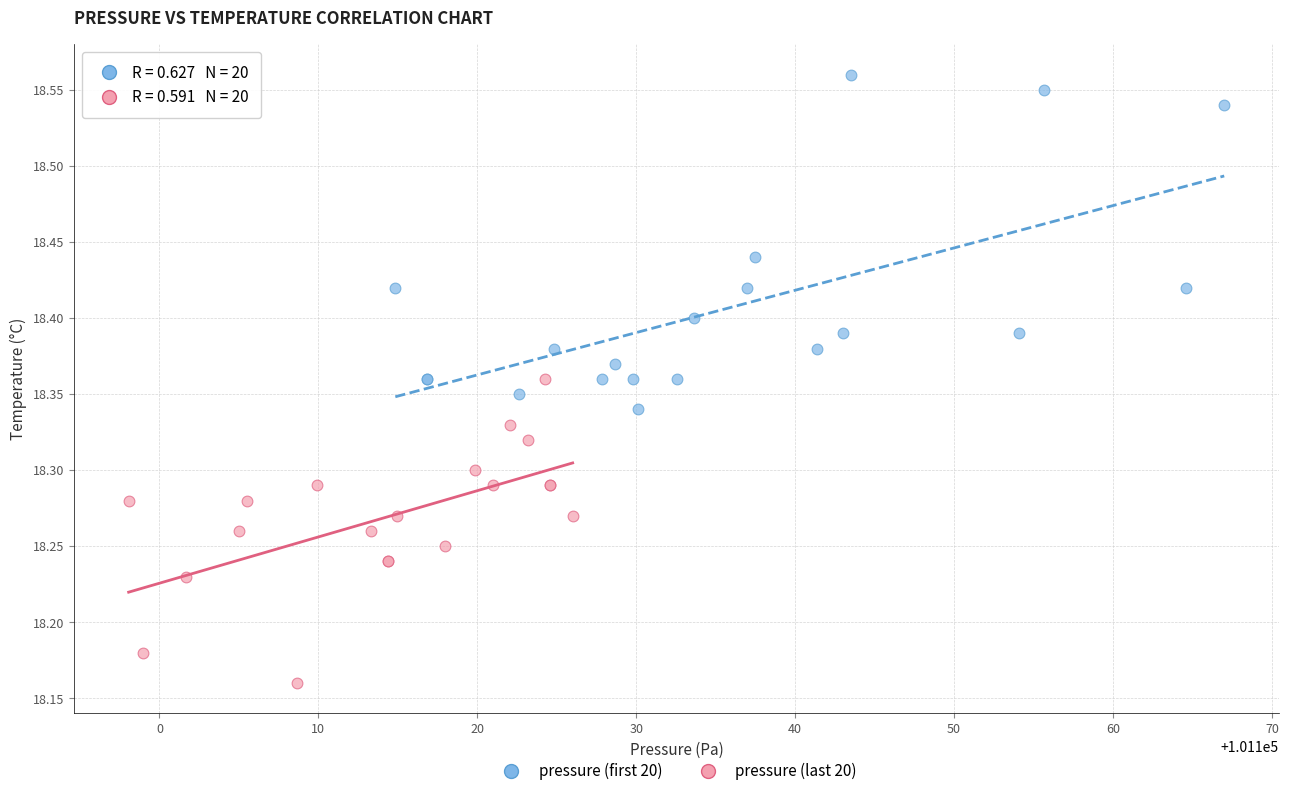

Which series contains the highest Y value?

pressure (first 20)